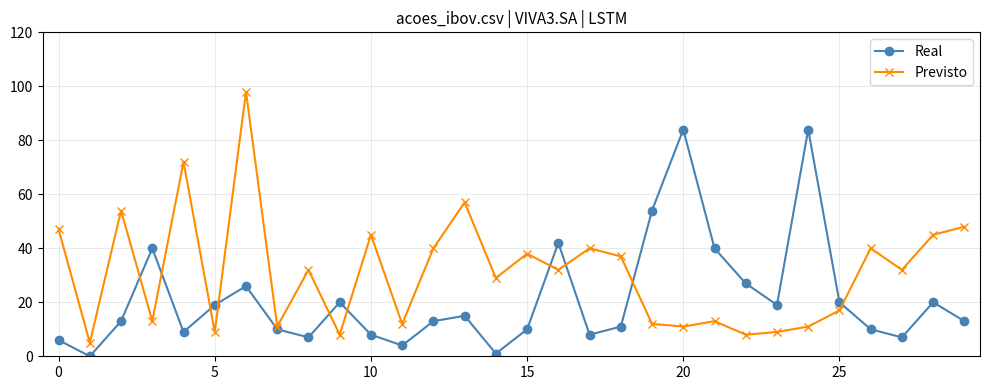

What is the value of the Previsto point at the 23rd from the left?

8